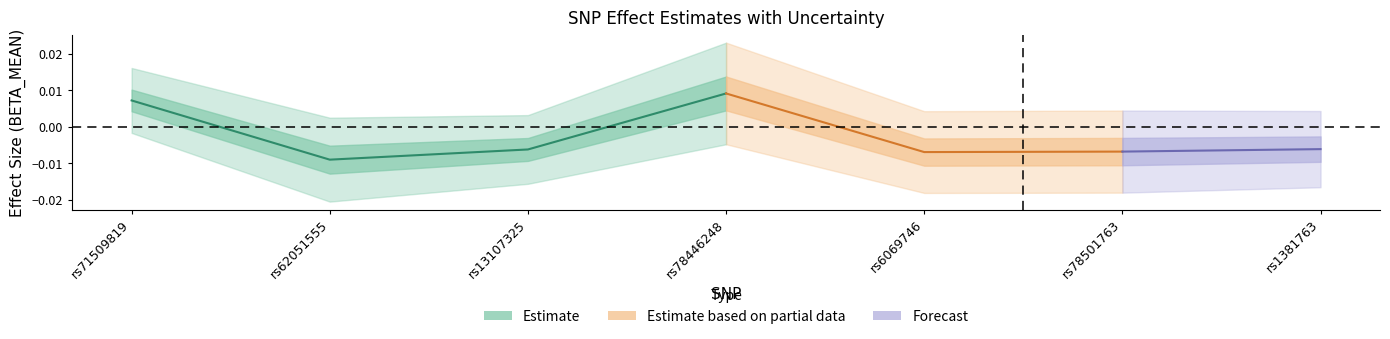

Does the chart display data point markers on the line(s)?

No